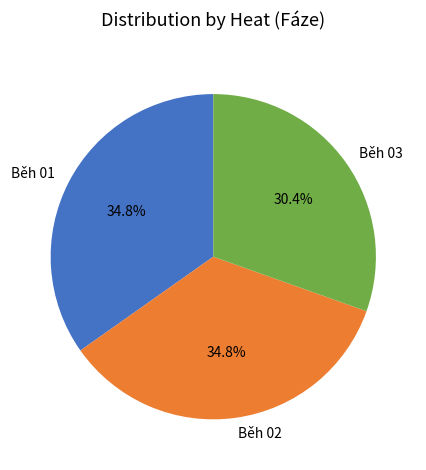

What is the total percentage of Běh 01 and Běh 02?

69.6%